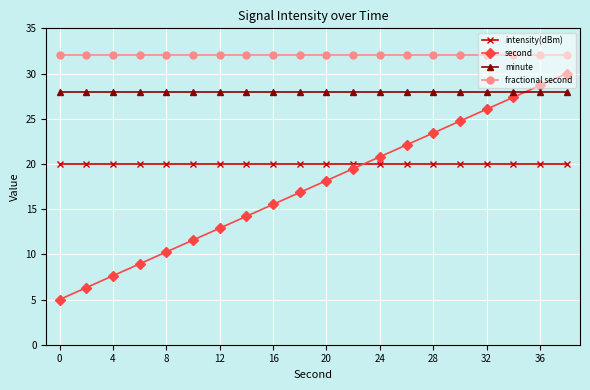

Does the chart have visible grid lines?

Yes